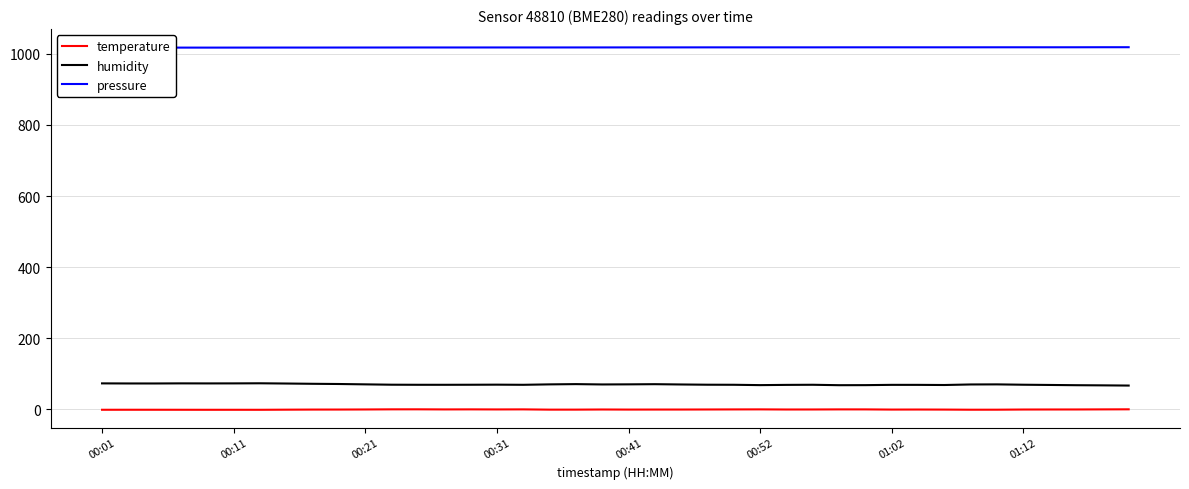

What is the highest value of the humidity series?

73.3